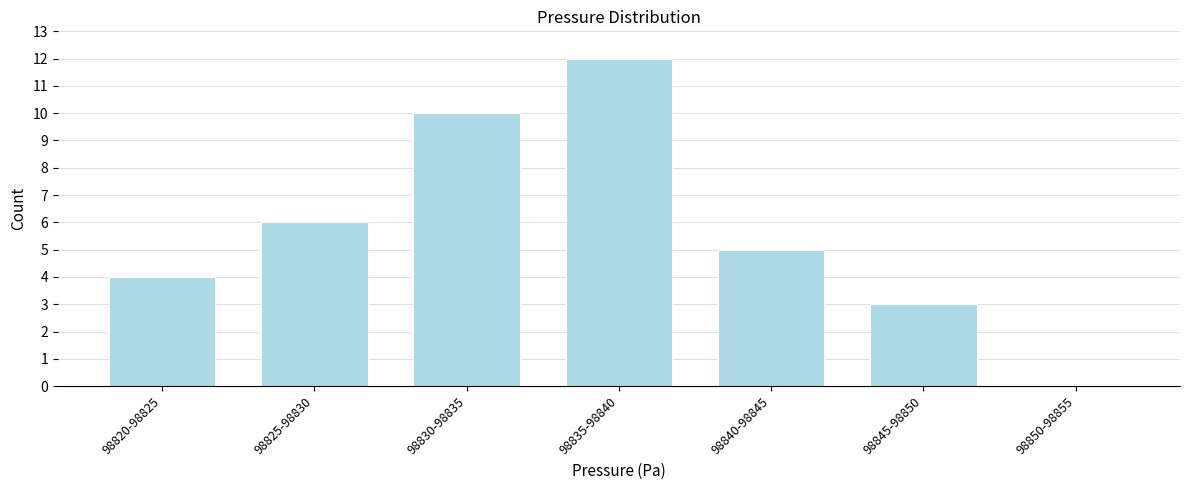

Reading right to left, what are all the values shown in this chart?

98850-98855=0	98845-98850=3	98840-98845=5	98835-98840=12	98830-98835=10	98825-98830=6	98820-98825=4